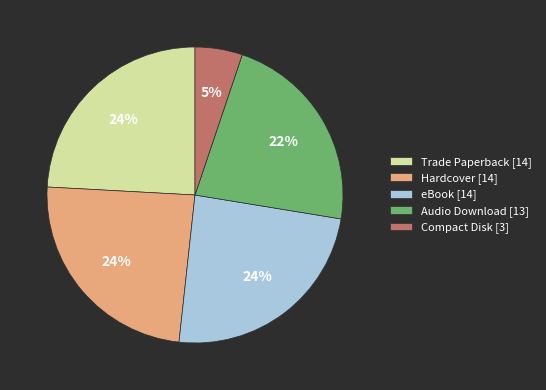

Is Compact Disk the majority of the pie?

No